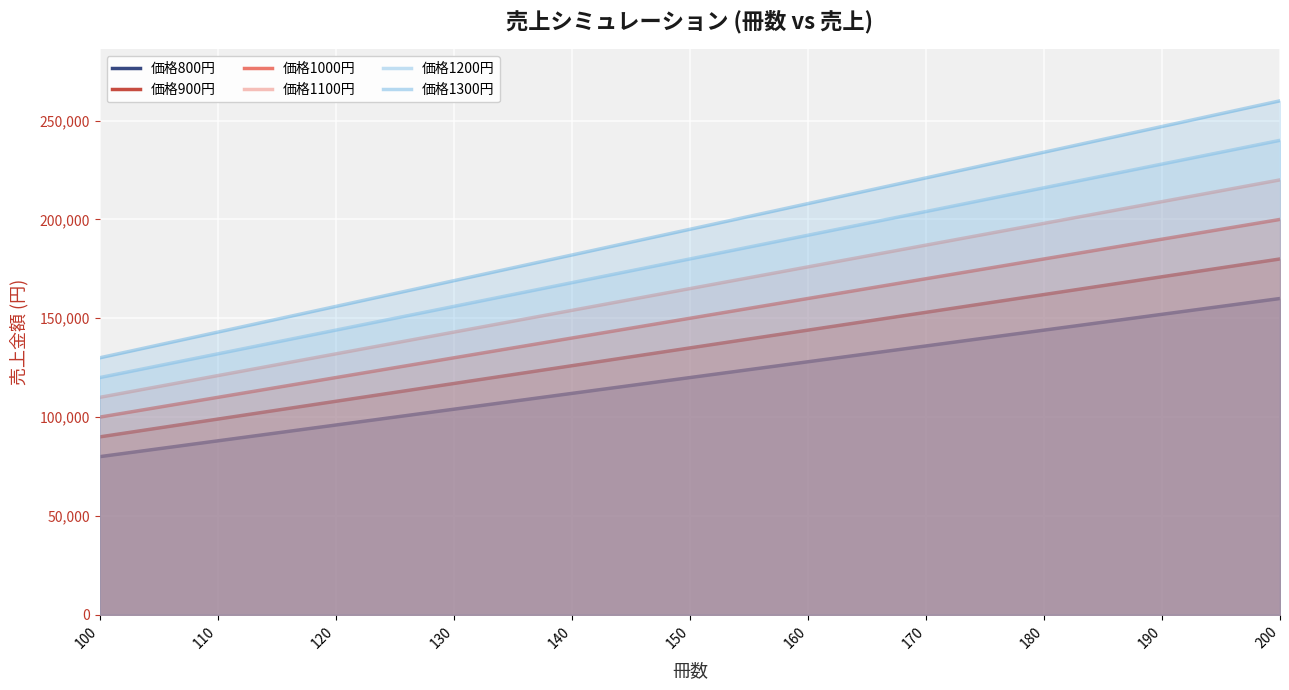

At which label does 価格1300円 reach its peak?

200